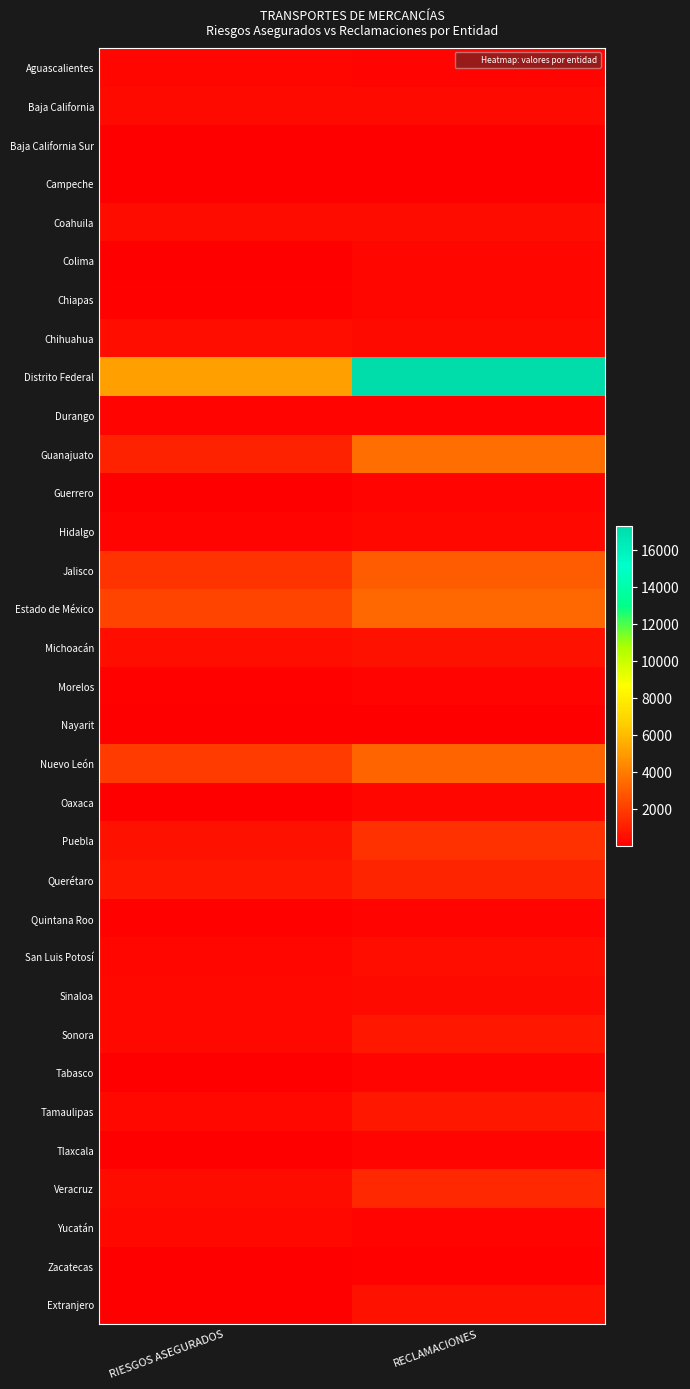

Between RIESGOS ASEGURADOS and RECLAMACIONES, which series saw the biggest shift?

Distrito Federal